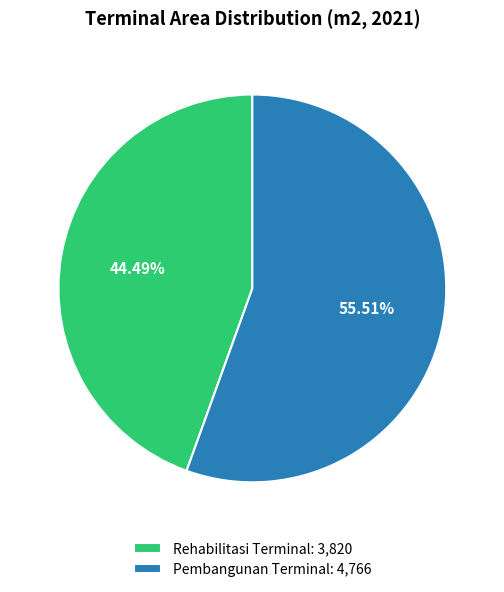

What is the total percentage of Pembangunan Terminal and Rehabilitasi Terminal?

100.0%